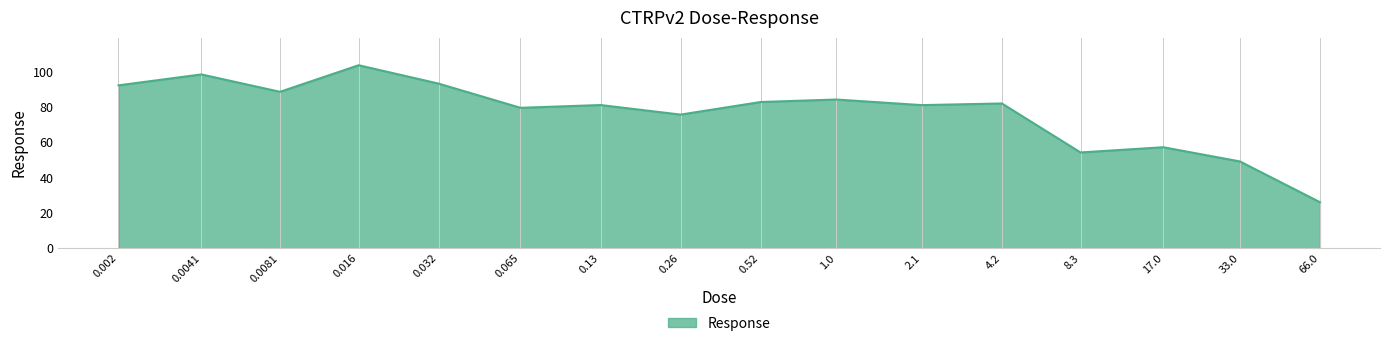

What is the minimum value shown in the chart?

26.1